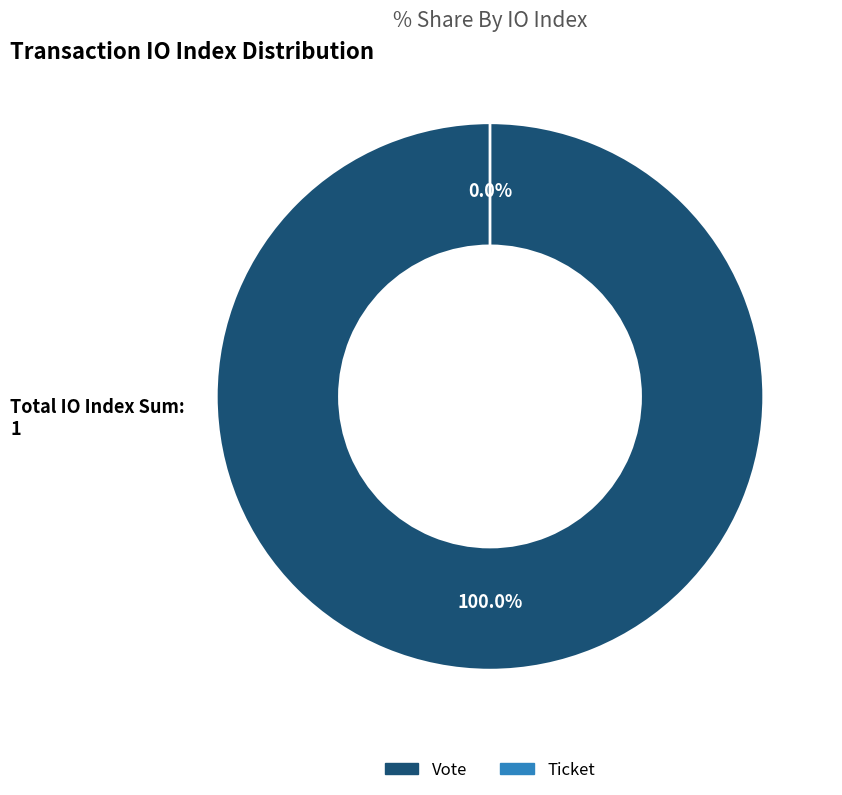

What is the smallest slice in the pie chart?

Ticket (io_index=0)